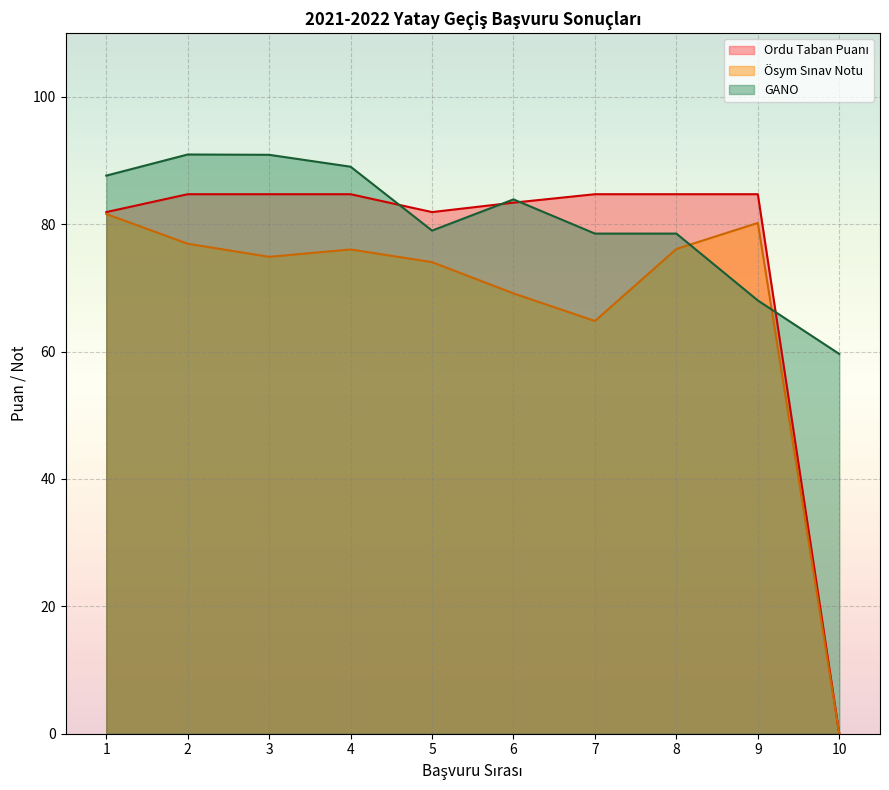

Is it true that Osym Sinav Notu equals 0.0 at 10?

True